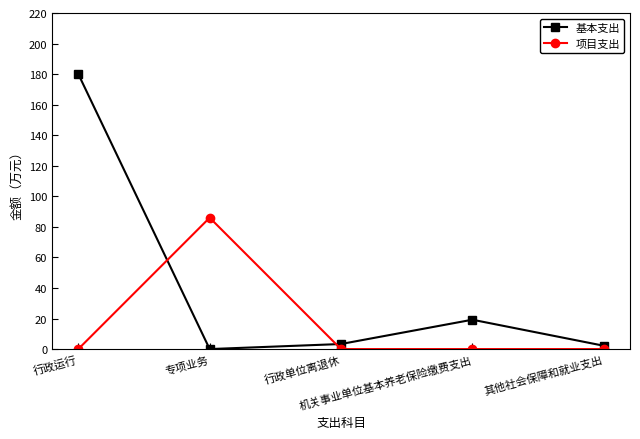

Reading right to left, list all the values displayed in this chart.

基本支出: 其他社会保障和就业支出=2.2	机关事业单位基本养老保险缴费支出=19.2	行政单位离退休=3.3	专项业务=0.0	行政运行=180.0
项目支出: 其他社会保障和就业支出=0.0	机关事业单位基本养老保险缴费支出=0.0	行政单位离退休=0.0	专项业务=86.0	行政运行=0.0